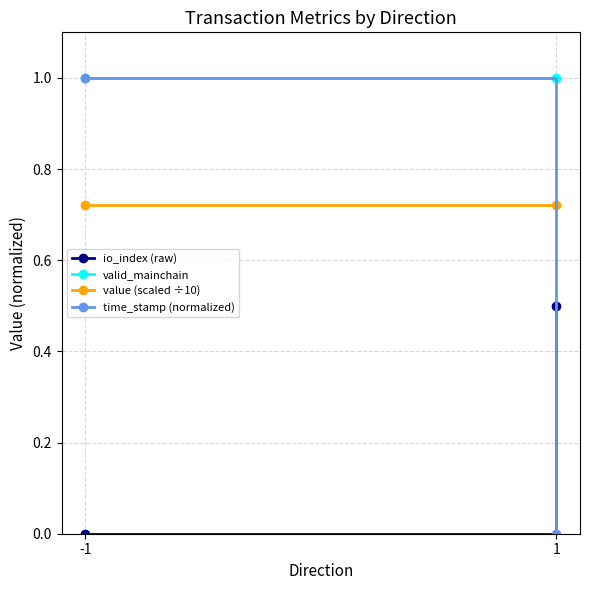

Rank the categories by io_index (raw) value from lowest to highest.

-1, 1